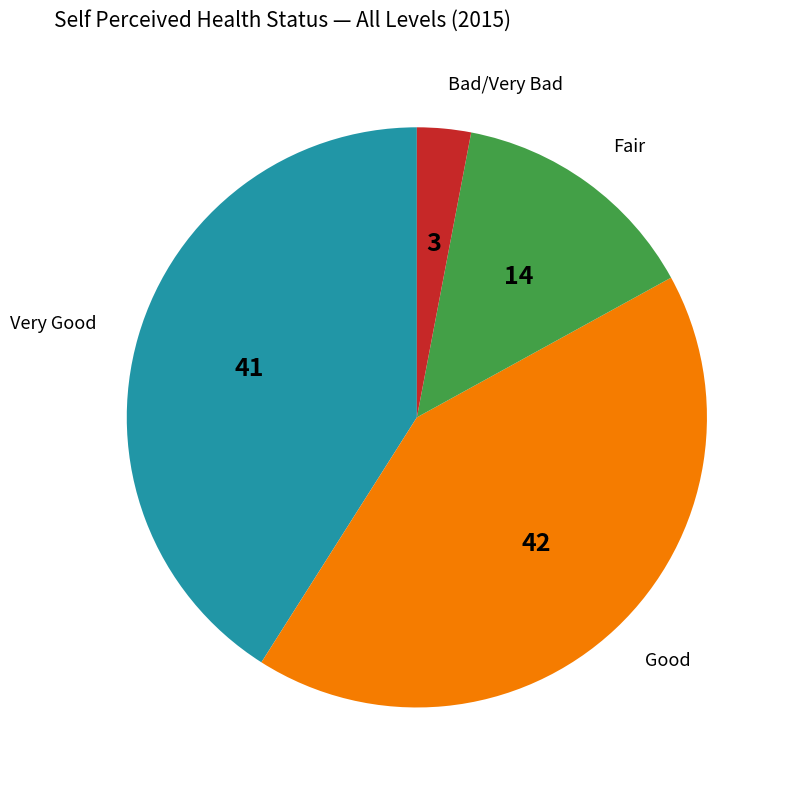

Is it true that Very Good is 47% of the pie?

False